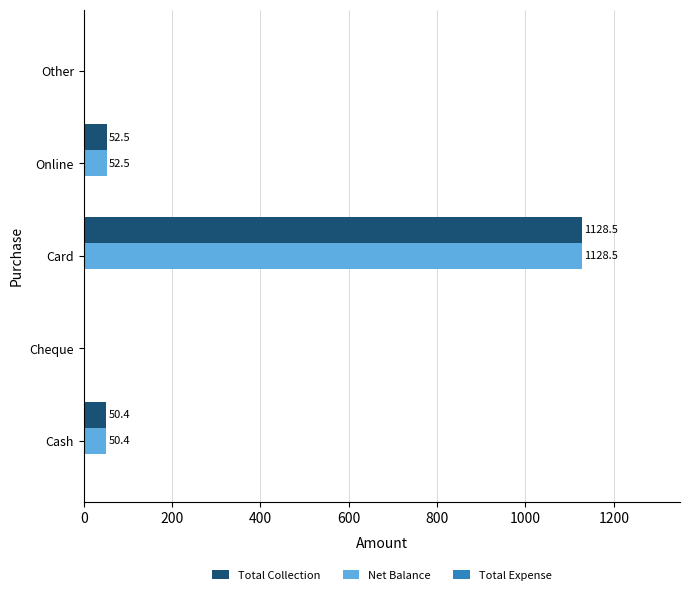

What is the sum of all Total Collection values?

1231.4